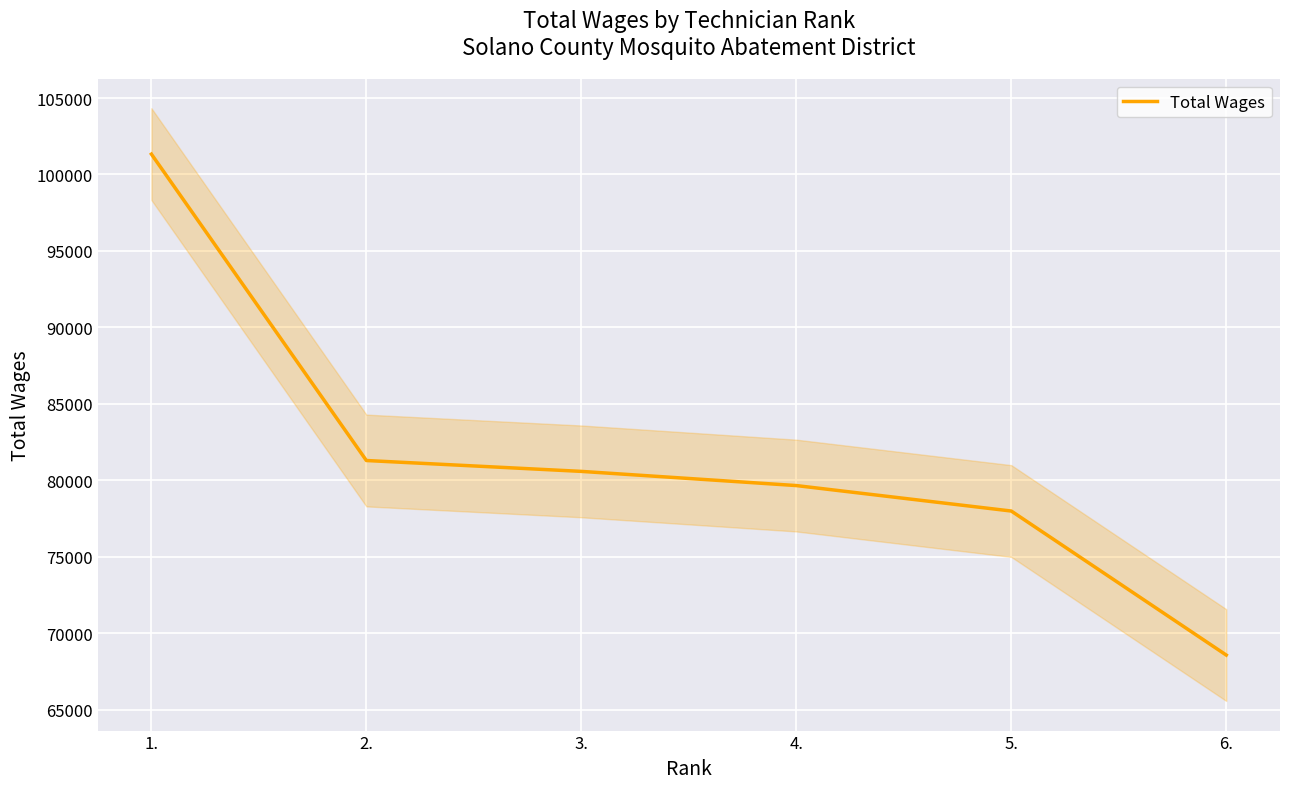

What is the value of the 1st point from the left?

101332